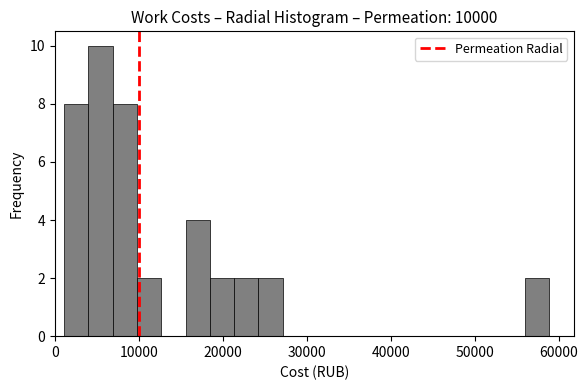

Around what value on the x-axis is the tallest bar? Give the approximate position of its centre, as read against the axis.

5000